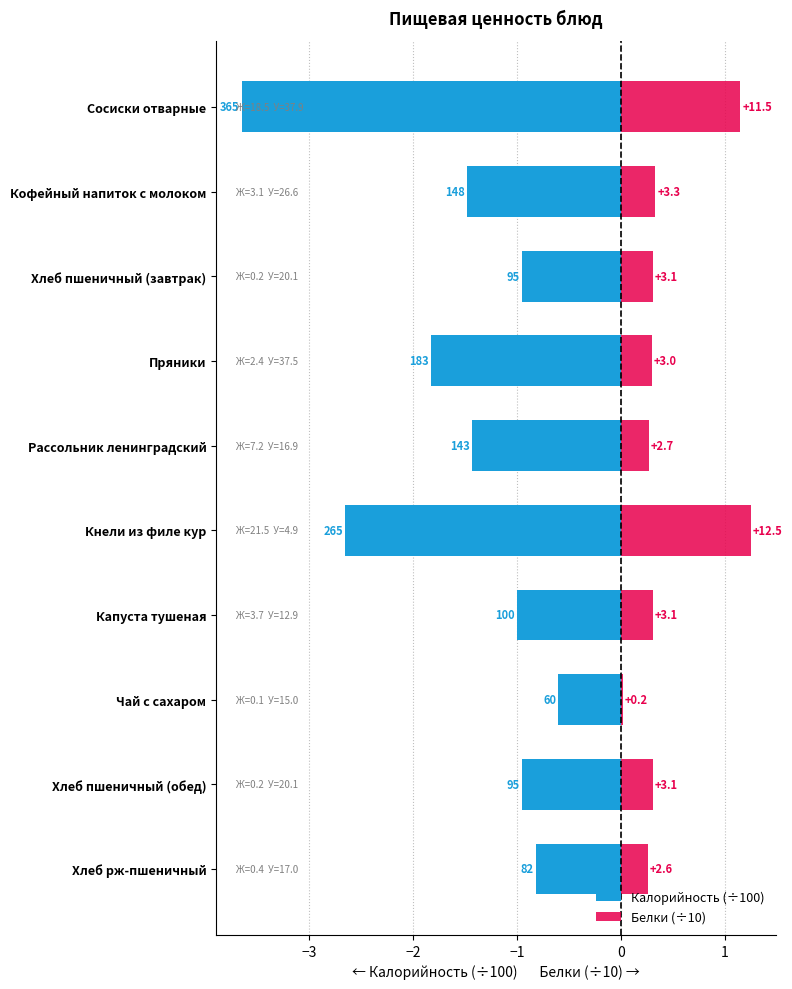

What is the greatest value displayed?

1.2